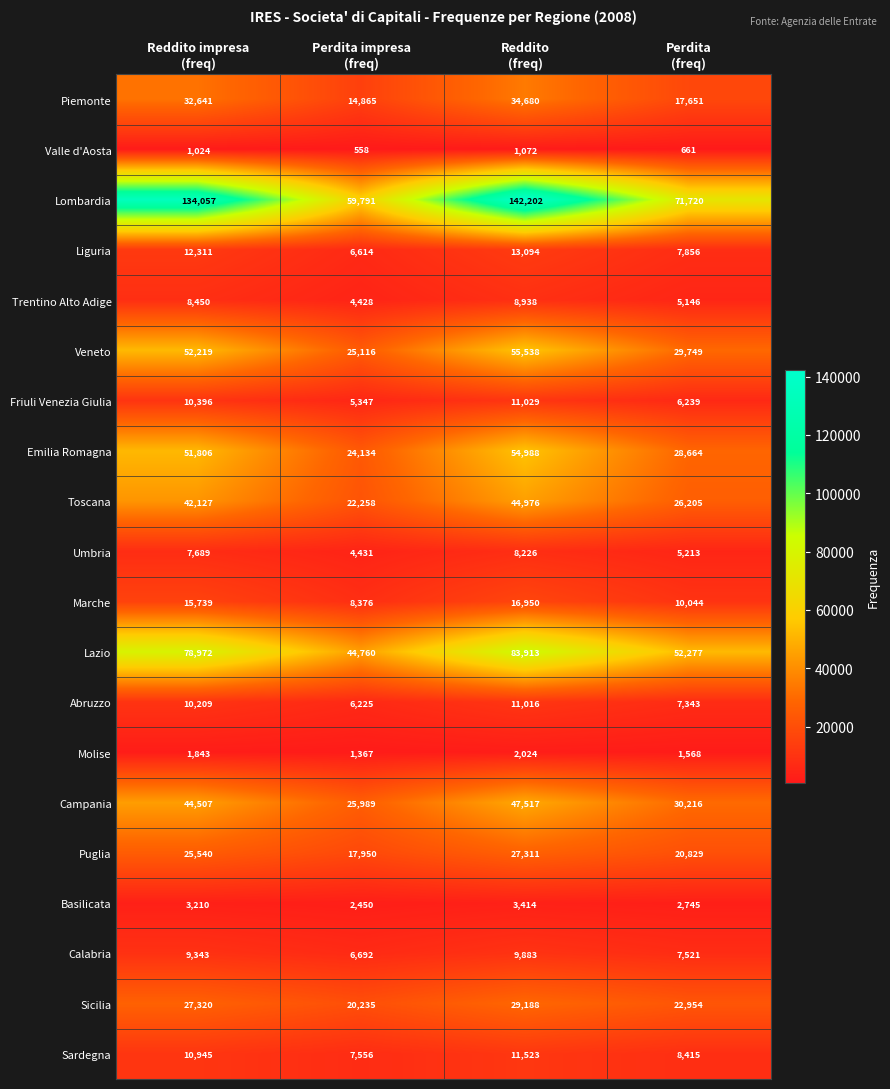

How many categories are shown in the chart?

4